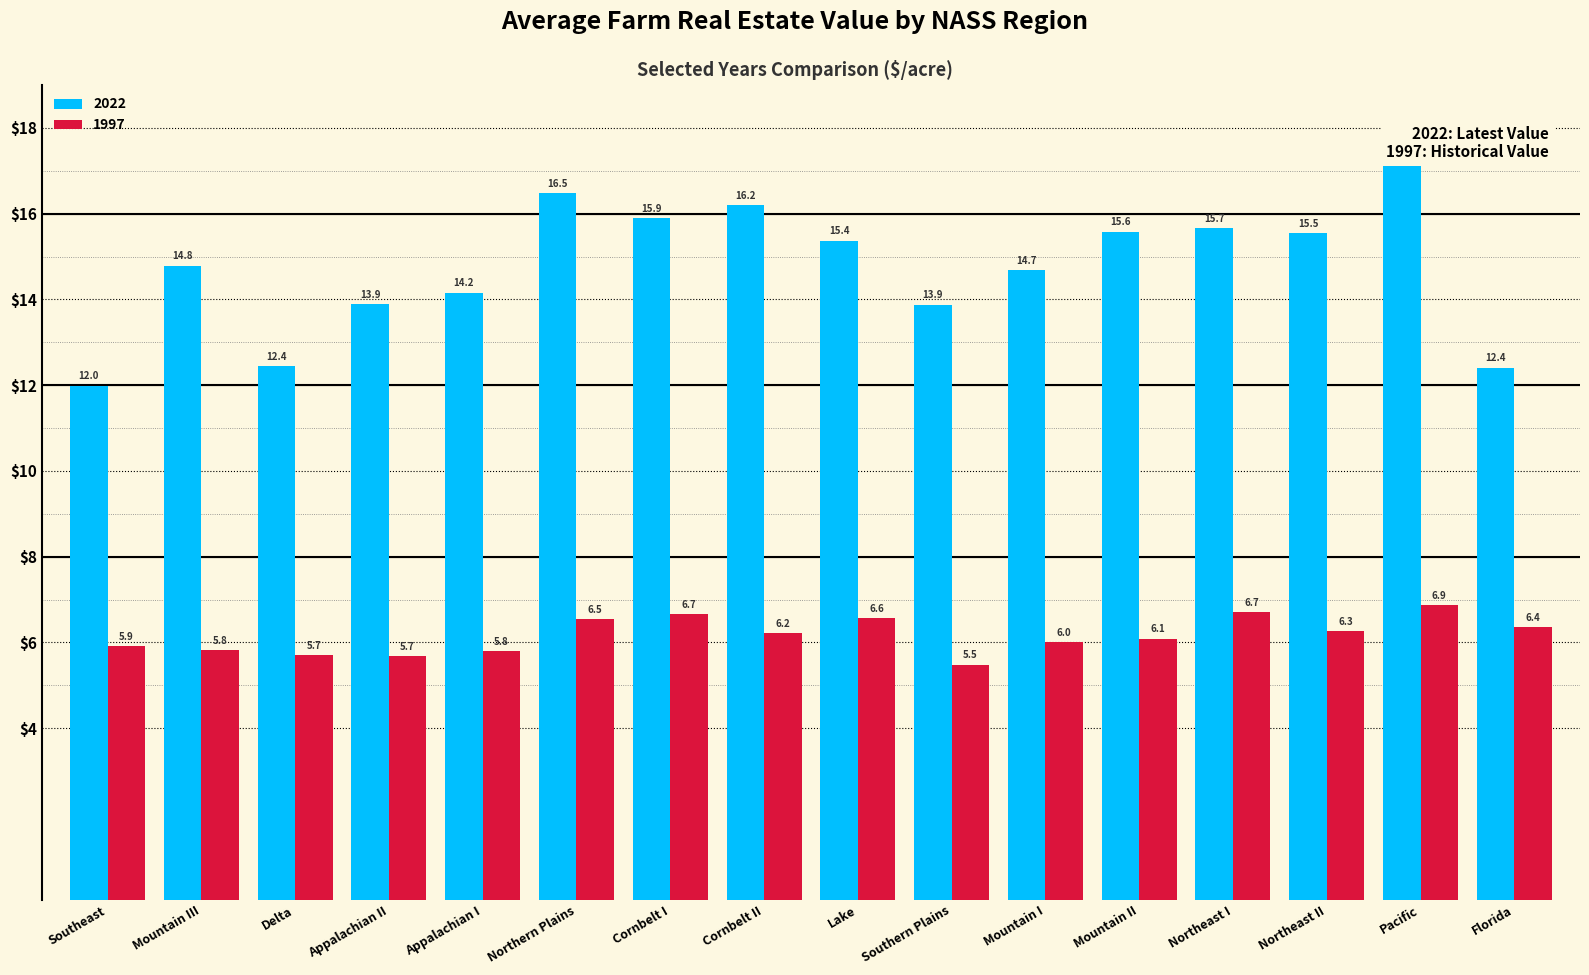

Rank the series by their maximum value, from highest to lowest.

2022, 1997